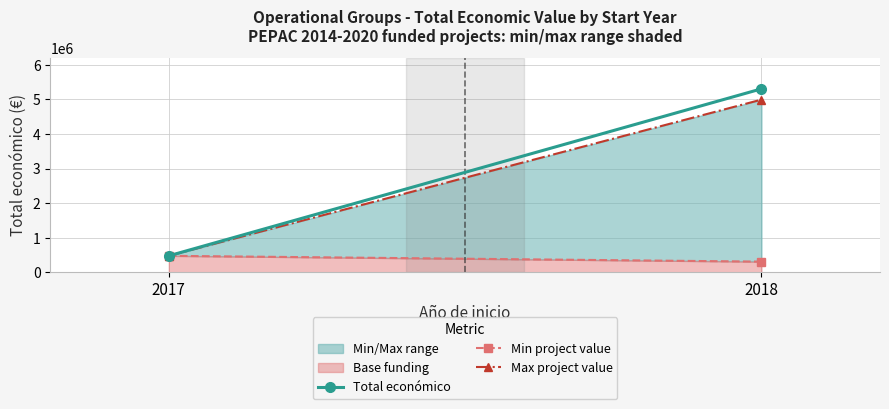

At which category is the sum across all series the highest?

2018